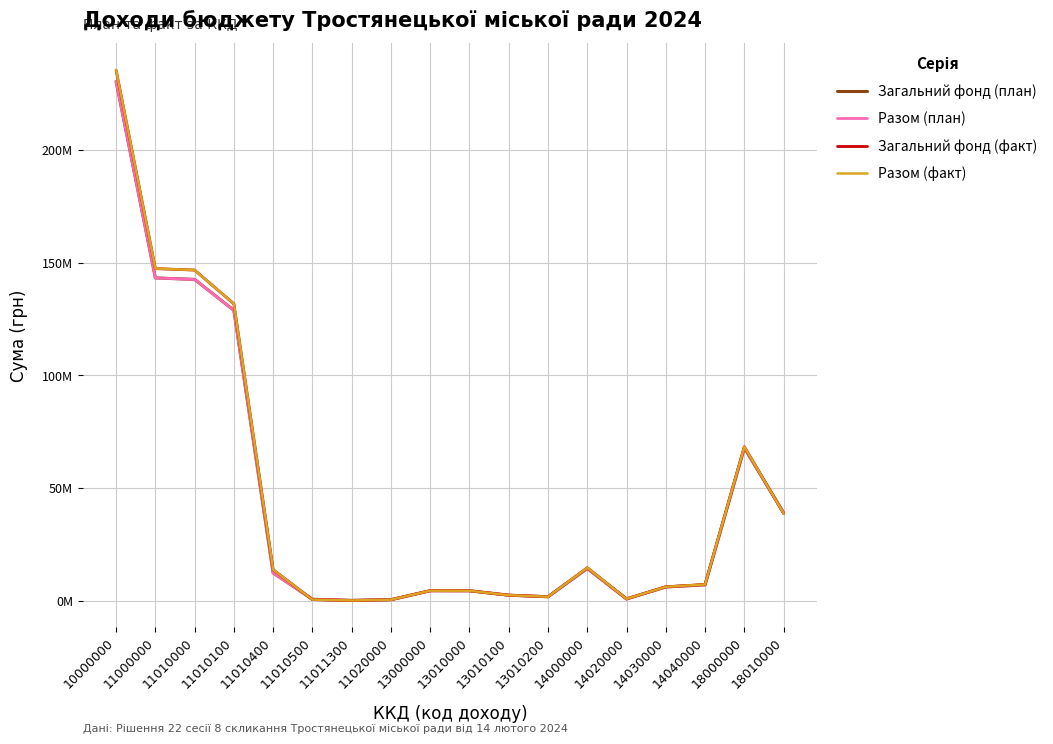

What is the sum of all Загальний фонд (факт) values?

827416134.5